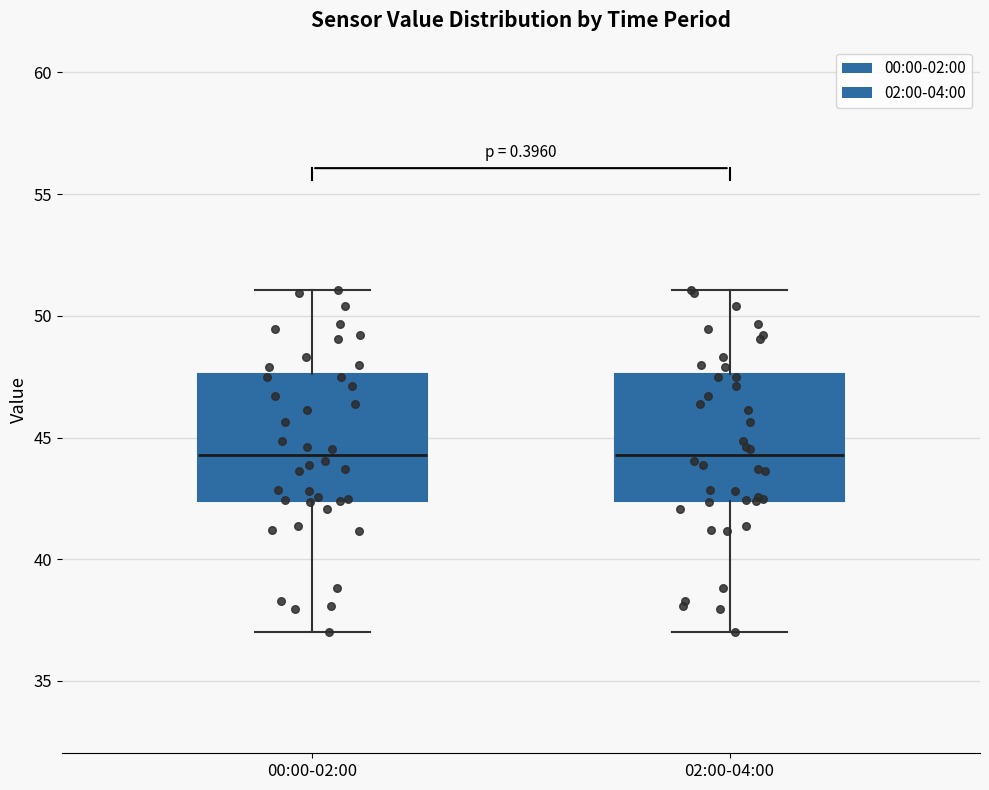

Reading left to right, read every box against the y-axis: the position of its median line, the range the box covers, and the ends of its whiskers. The values are not printed on the chart, so give them approximately, as read against the axis.

00:00-02:00: median 44.5, box 42.5 to 47.5, whiskers 37.0 to 51.0
02:00-04:00: median 44.5, box 42.5 to 47.5, whiskers 37.0 to 51.0